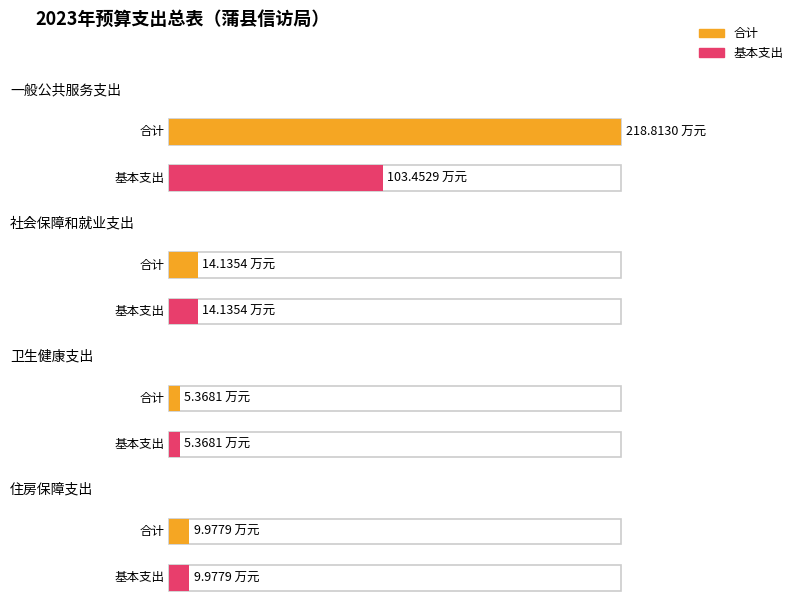

What is the sum of the 合计 values at 社会保障和就业支出 and 住房保障支出?

24.1